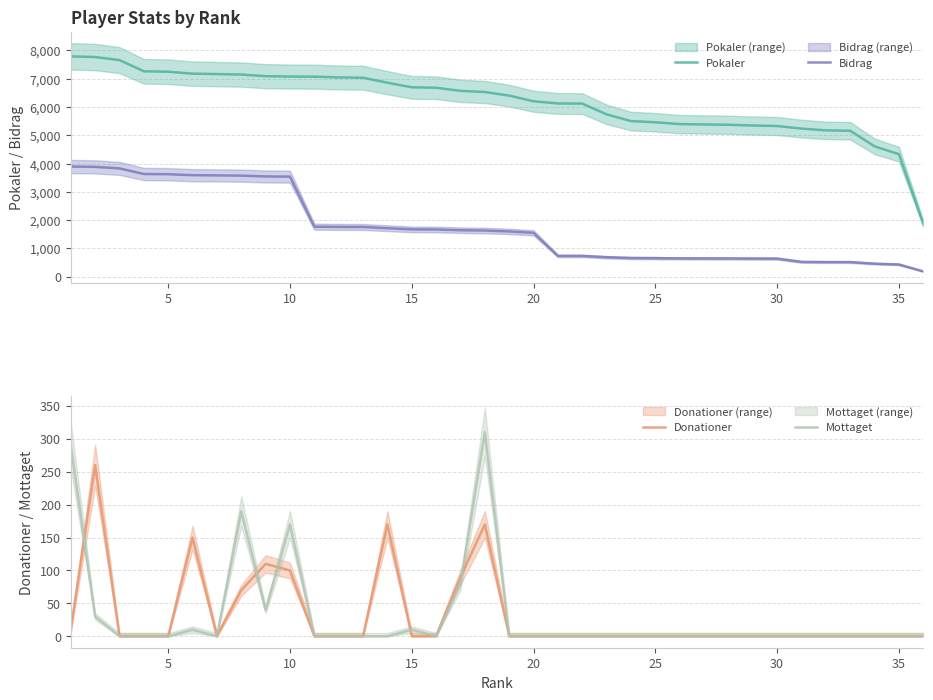

Reading left to right, extract all data points from this chart.

Pokaler: 7788	7765	7655	7261	7245	7177	7162	7145	7088	7074	7071	7043	7032	6857	6695	6679	6569	6528	6401	6201	6123	6119	5738	5500	5459	5393	5381	5371	5344	5326	5235	5173	5160	4608	4329	1875
Bidrag: 3894	3882	3827	3630	3622	3588	3581	3572	3544	3537	1767	1760	1758	1714	1673	1669	1642	1632	1600	1550	734	734	688	660	655	647	645	644	641	639	523	517	516	460	432	187
Donationer: 10	260	0	0	0	150	0	70	110	100	0	0	0	170	0	0	90	170	0	0	0	0	0	0	0	0	0	0	0	0	0	0	0	0	0	0
Mottaget: 290	30	0	0	0	10	0	190	40	170	0	0	0	0	10	0	80	310	0	0	0	0	0	0	0	0	0	0	0	0	0	0	0	0	0	0